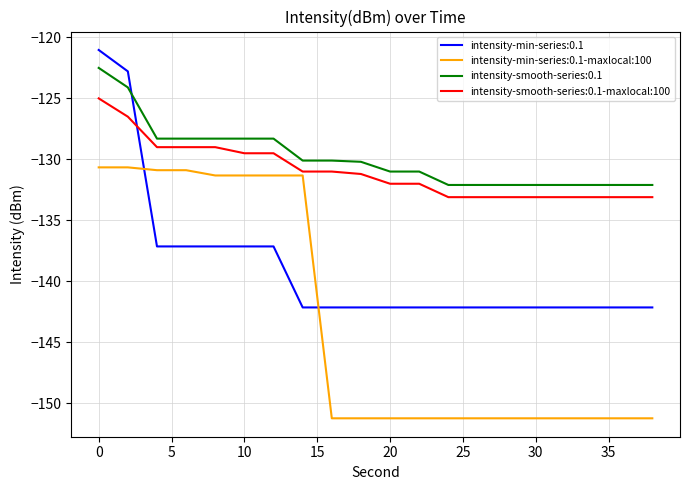

True or false: intensity-smooth-series:0.1-maxlocal:100 and intensity-smooth-series:0.1 cross at least once.

False